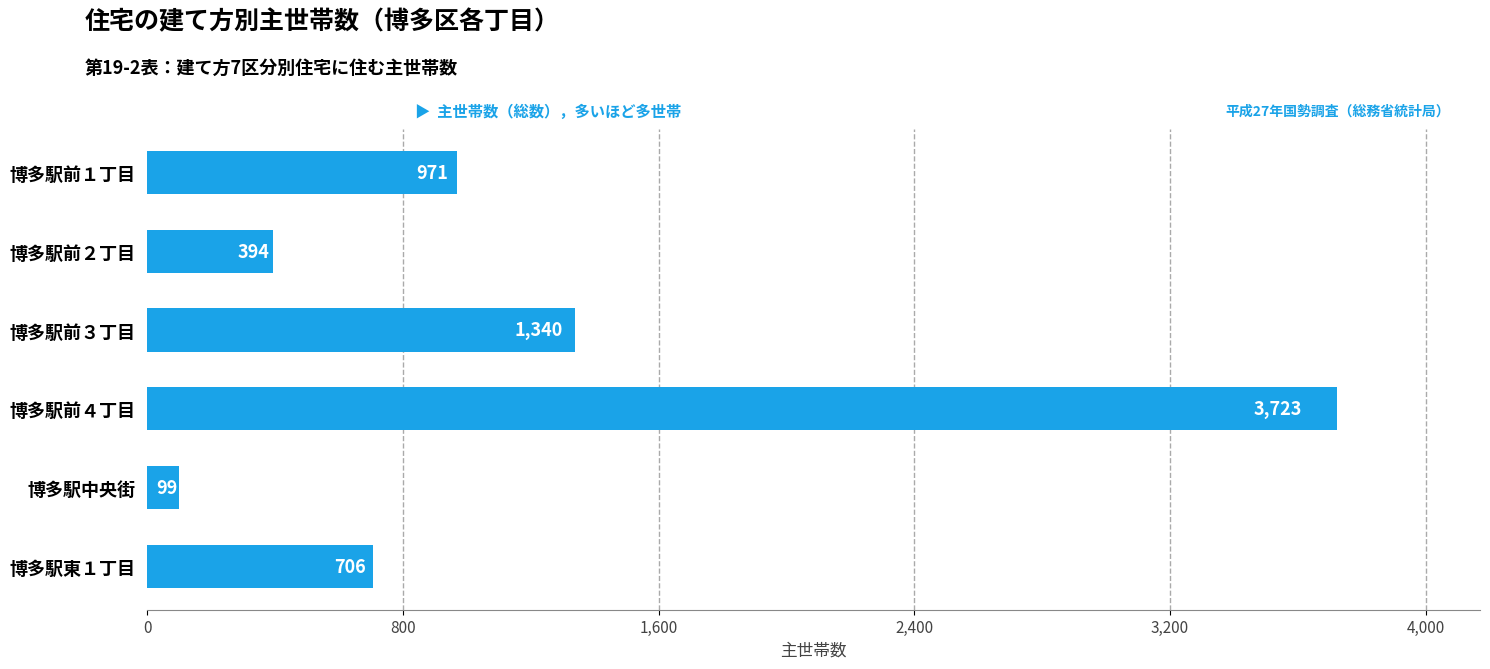

How many values are below 971?

3